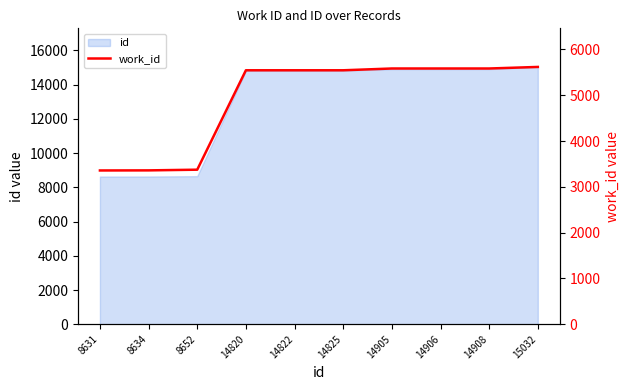

Reading right to left, extract all data points from this chart.

15032=5618	14908=5584	14906=5584	14905=5584	14825=5545	14822=5545	14820=5545	8652=3375	8634=3360	8631=3358